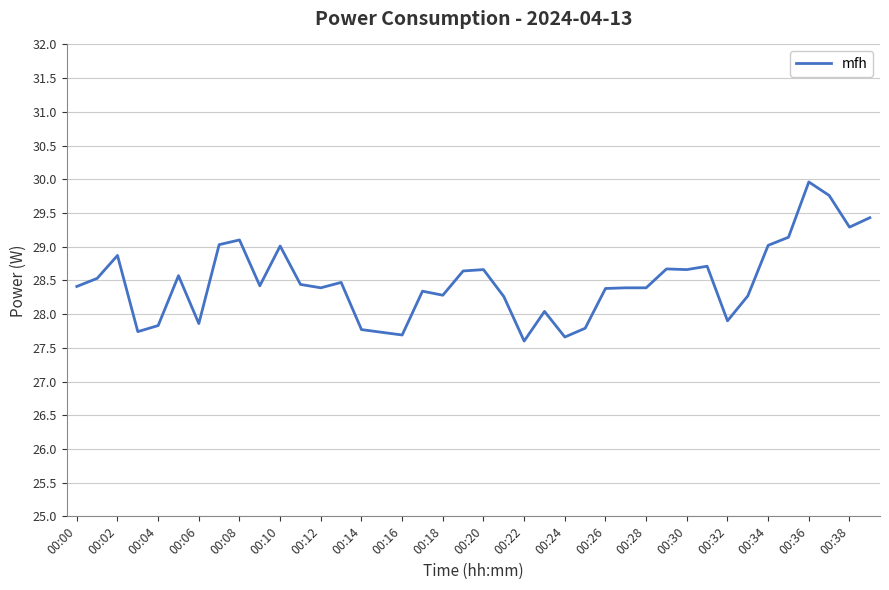

What is the minimum value shown in the chart?

27.6